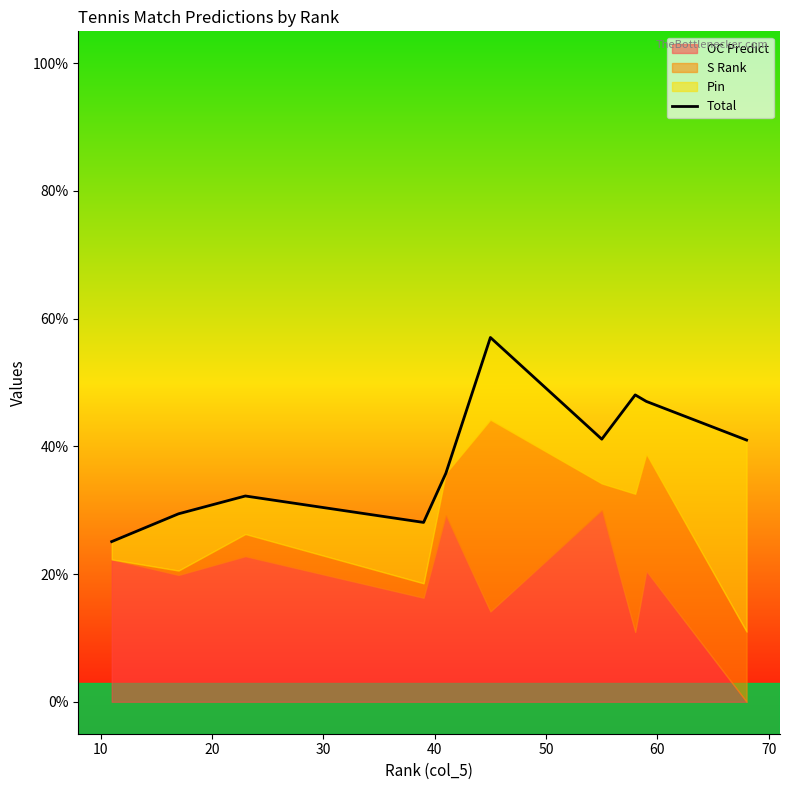

What is the average value?

0.4